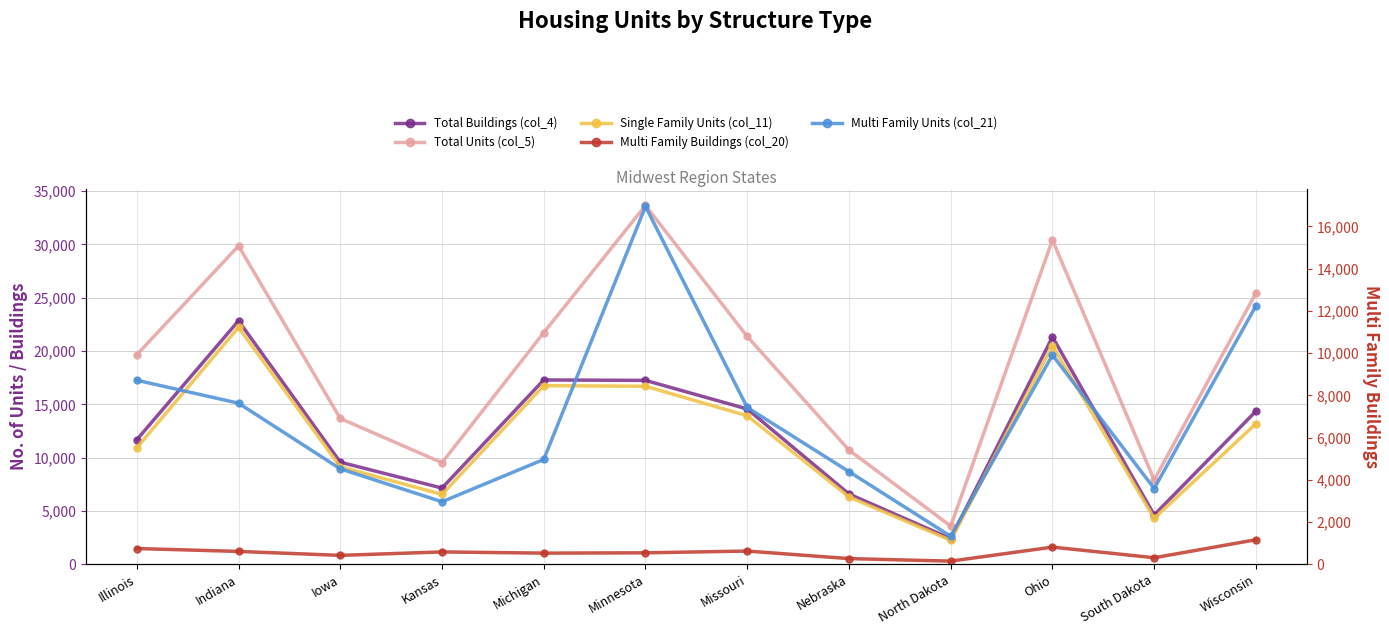

True or false: Multi Family Units (col_21) and Total Buildings (col_4) intersect in this chart.

False